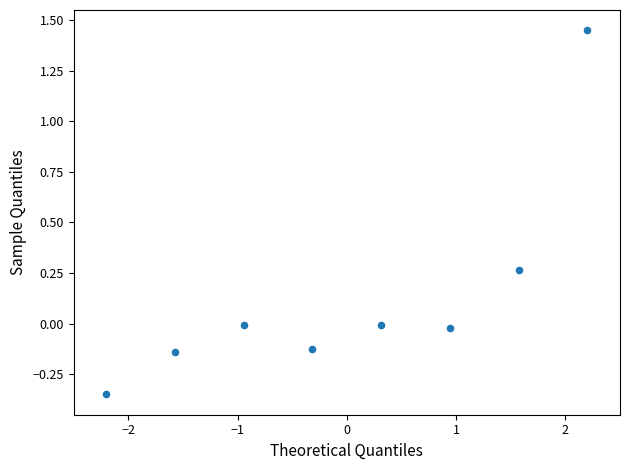

What is the range of Y values (max minus min)?

1.8